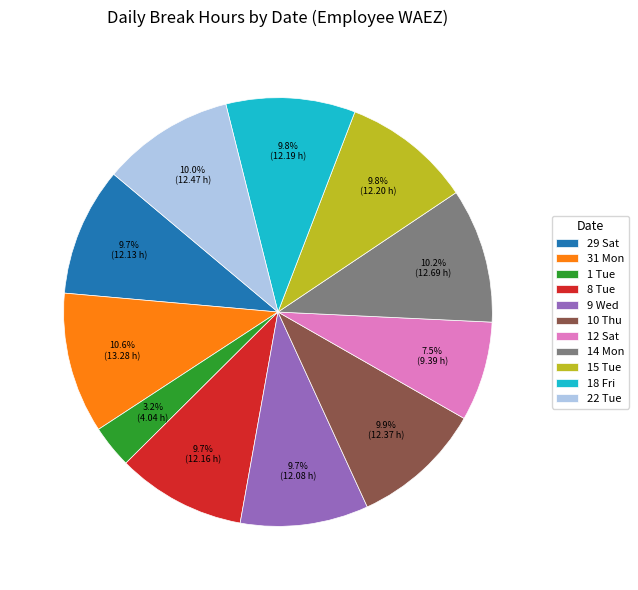

Count the number of slices in the pie.

11